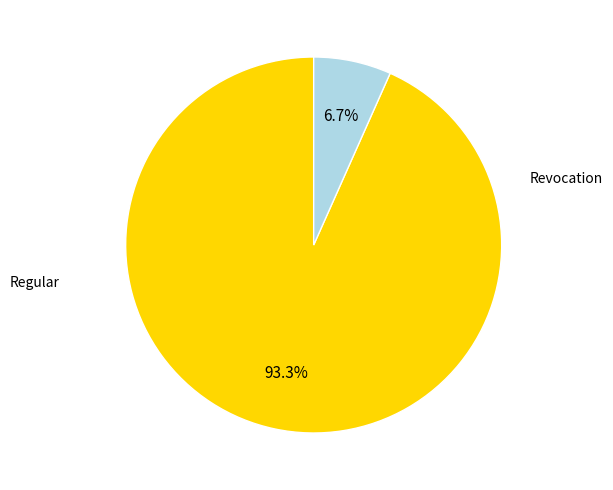

To the nearest percent, what percentage of the pie is Revocation?

7%